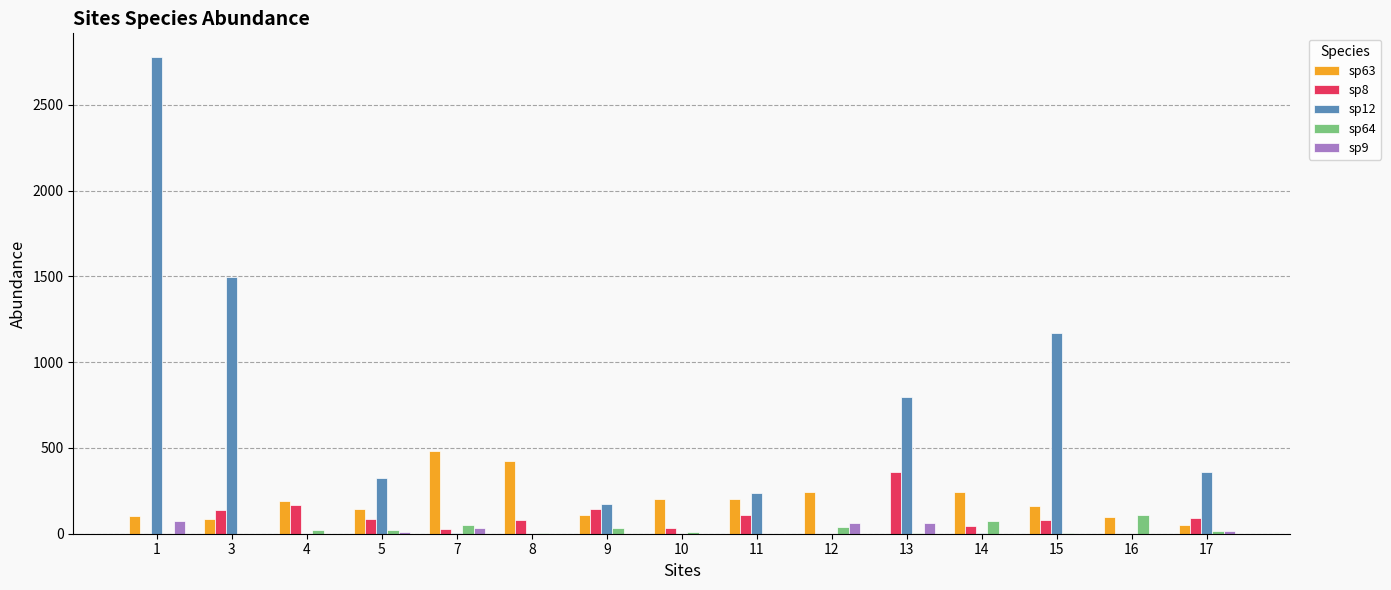

True or false: sp12 has a value of 0.0 at 16.

True